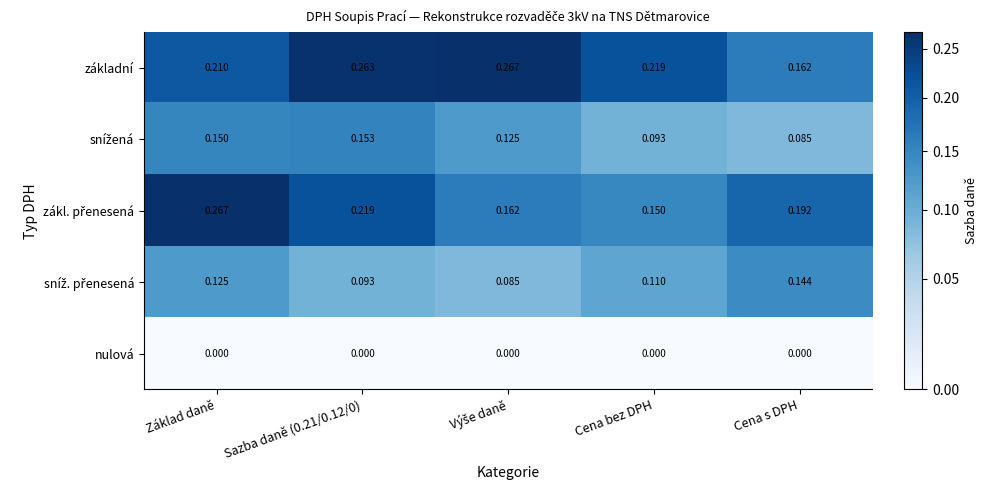

Which series has the largest total across all categories?

základní